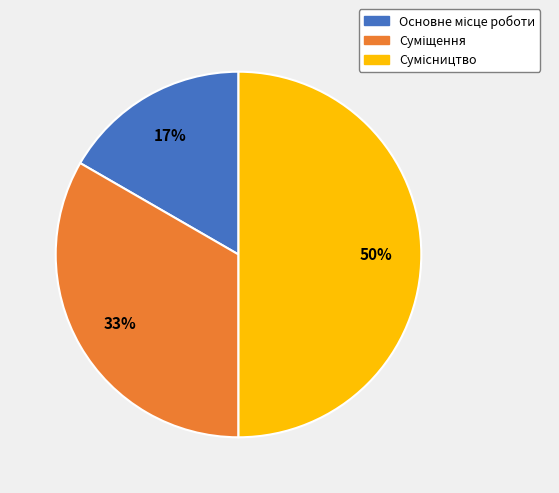

To the nearest percent, what is the average slice percentage?

33%